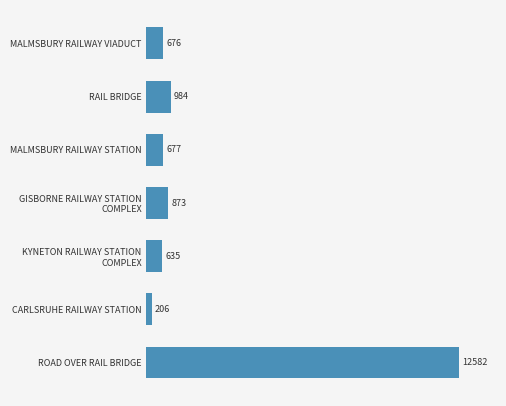

List the labels in order of value, smallest first.

CARLSRUHE RAILWAY STATION, KYNETON RAILWAY STATION
COMPLEX, MALMSBURY RAILWAY VIADUCT, MALMSBURY RAILWAY STATION, GISBORNE RAILWAY STATION
COMPLEX, RAIL BRIDGE, ROAD OVER RAIL BRIDGE